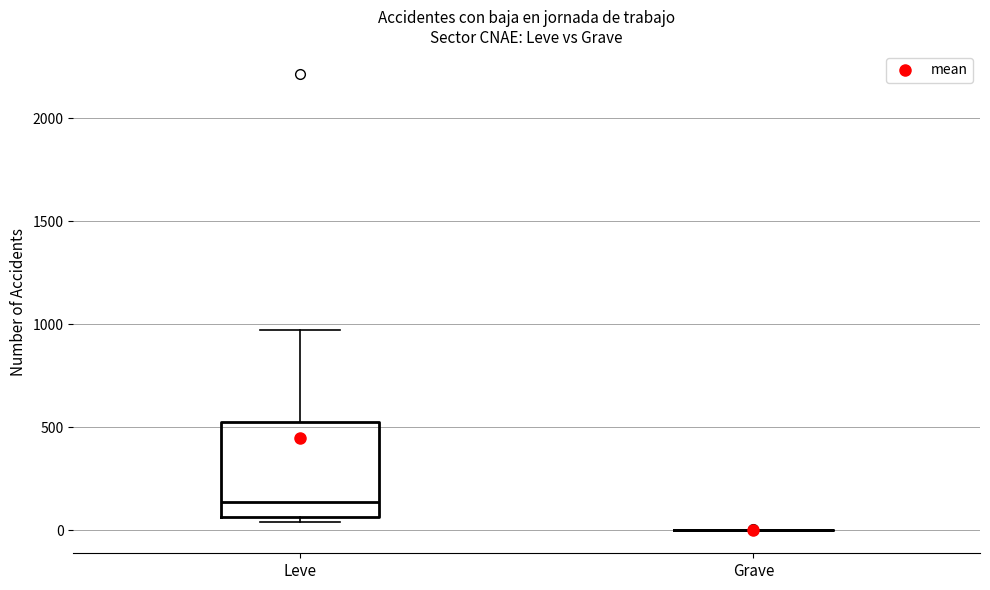

Reading left to right, read every box against the y-axis: the position of its median line, the range the box covers, and the ends of its whiskers. The values are not printed on the chart, so give them approximately, as read against the axis.

Leve: median 150, box 50 to 500, whiskers 50 (just below the box's lower edge) to 950
Grave: box collapsed to a line at 0, whiskers 0 to 0